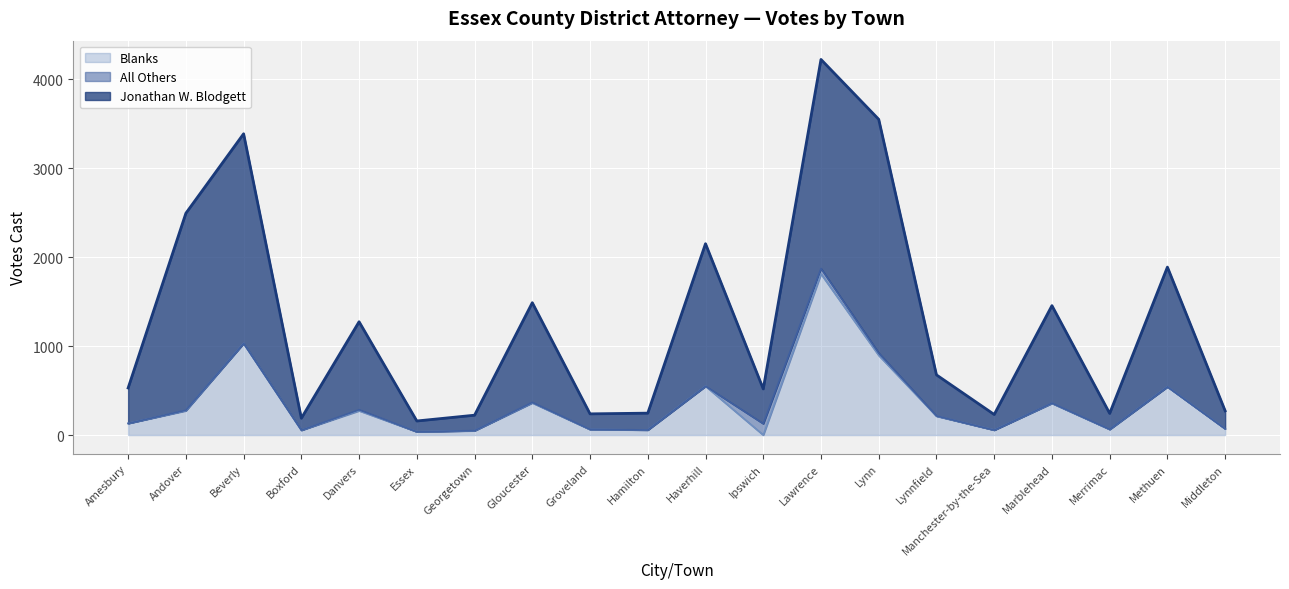

What is the difference between the maximum and minimum values in the Jonathan W. Blodgett series?

2505